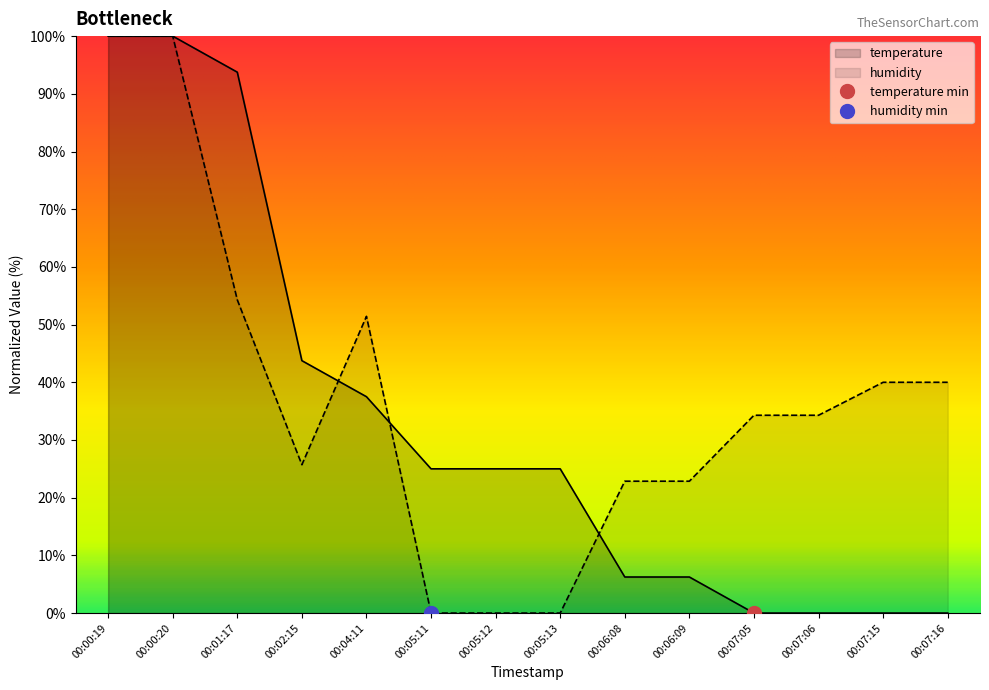

What is the spread (max minus min) of values at 00:05:12?

25.0